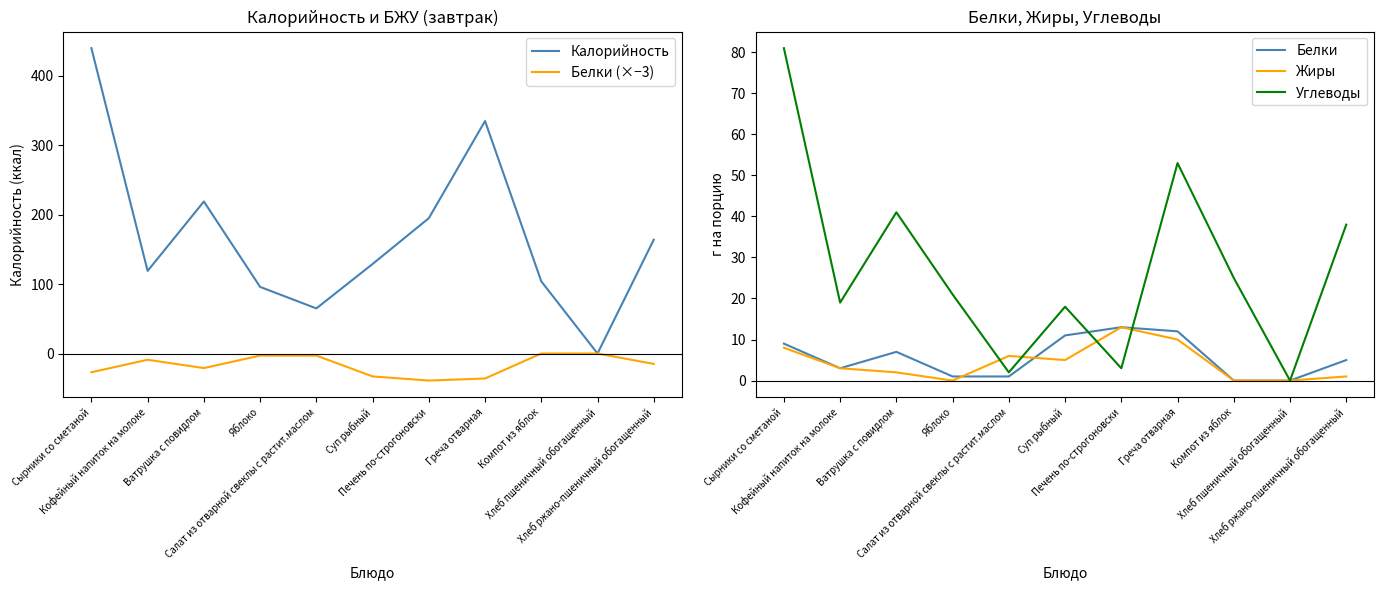

What is the difference between the Белки (×−3) values at Суп рыбный and Яблоко?

30